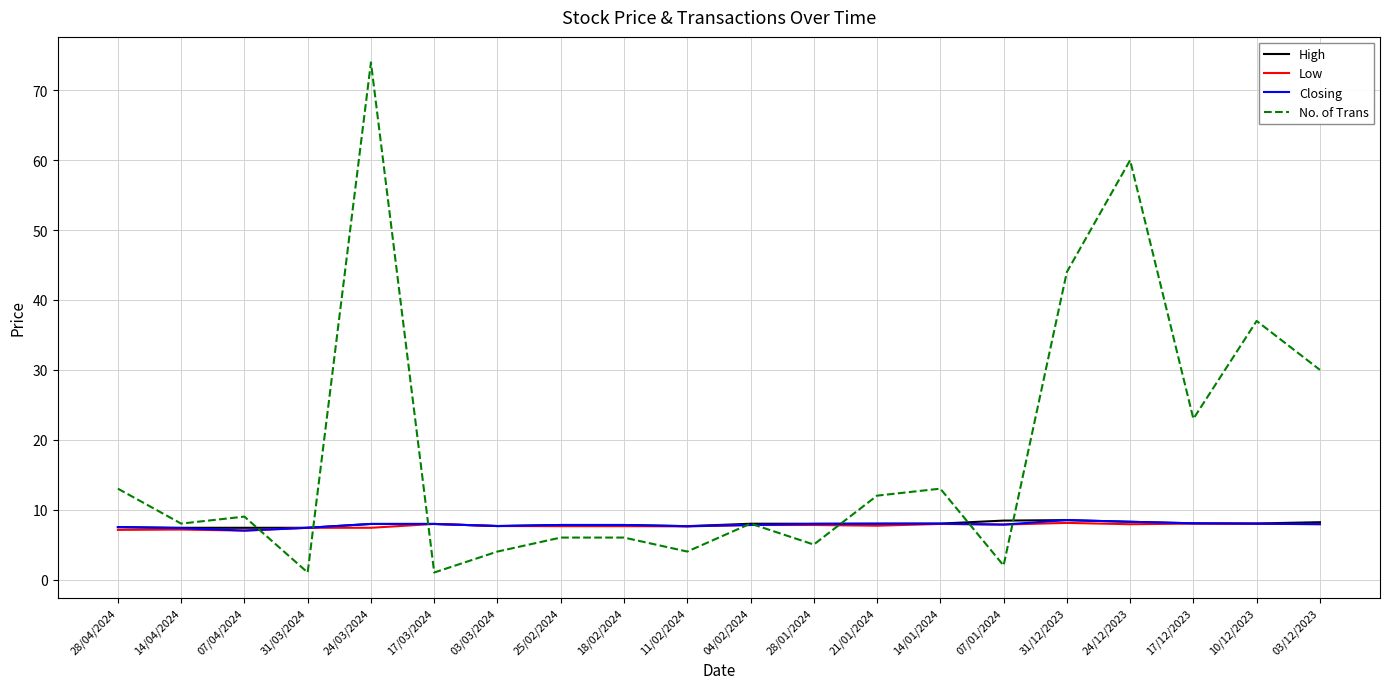

The High series shows 13.0 at 04/02/2024. True or false?

False